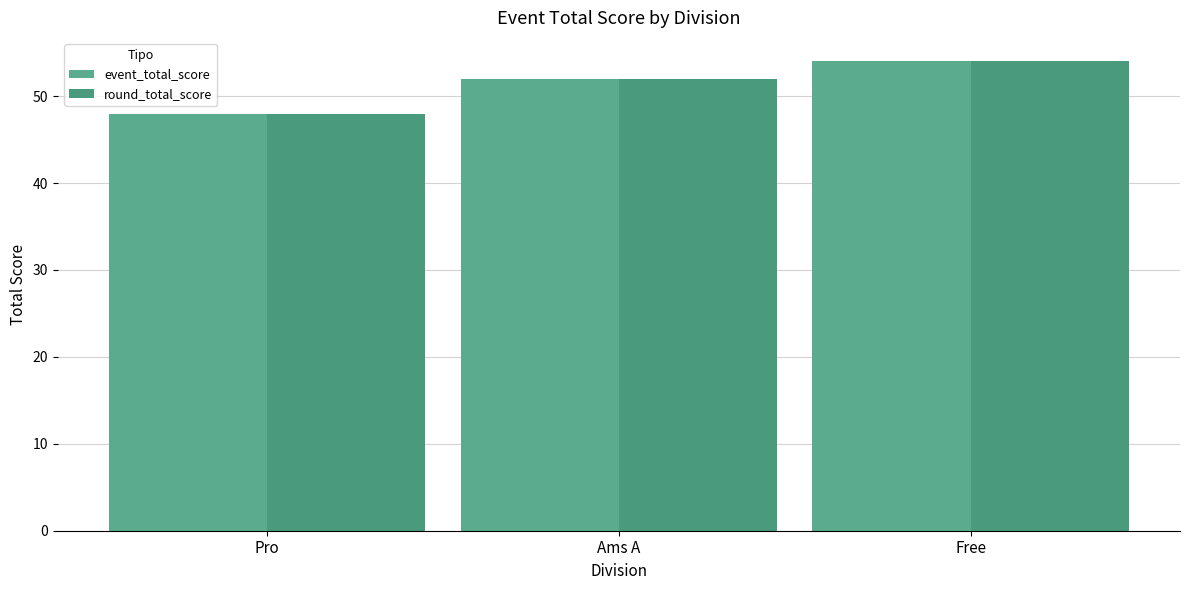

At which label is event_total_score closest to 51?

Ams A